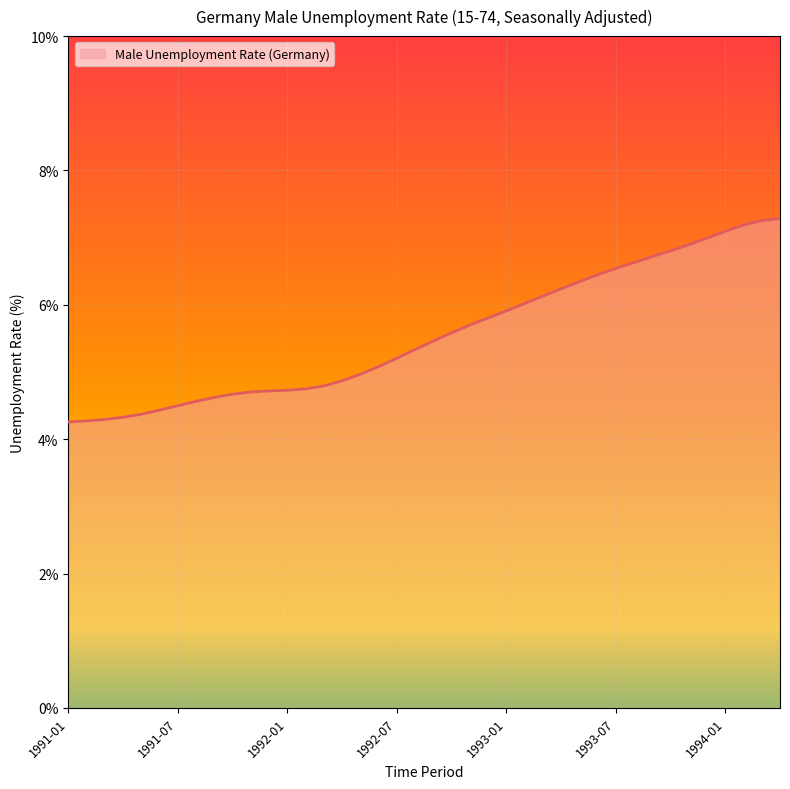

What is the minimum value shown in the chart?

4.3